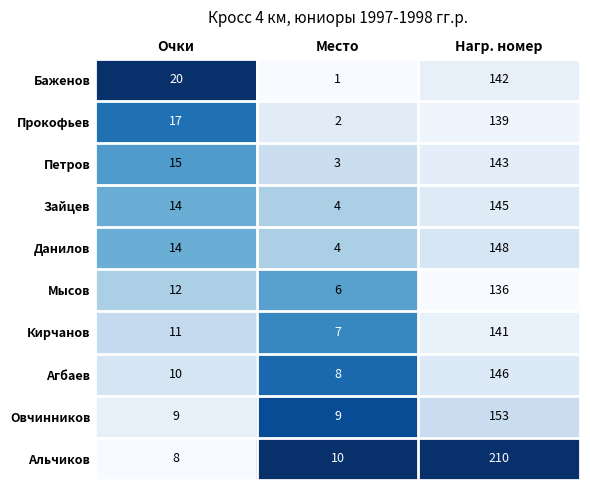

Which series has the largest total across all categories?

Альчиков